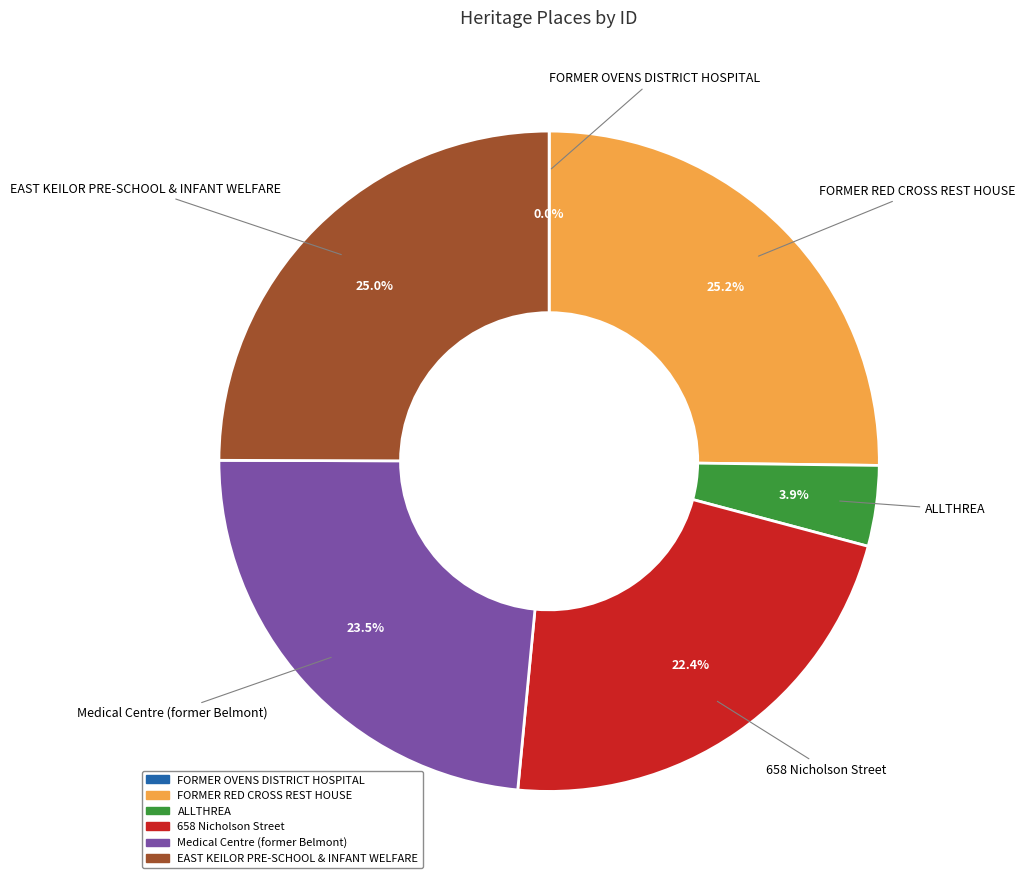

Is ALLTHREA the majority of the pie?

No